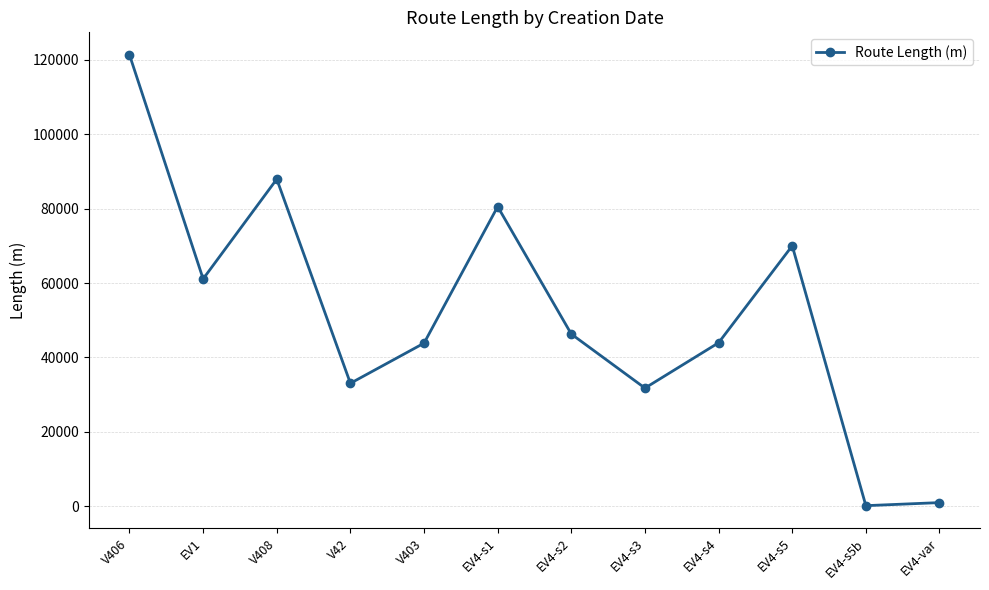

The chart shows a value of 57314 at V403. True or false?

False